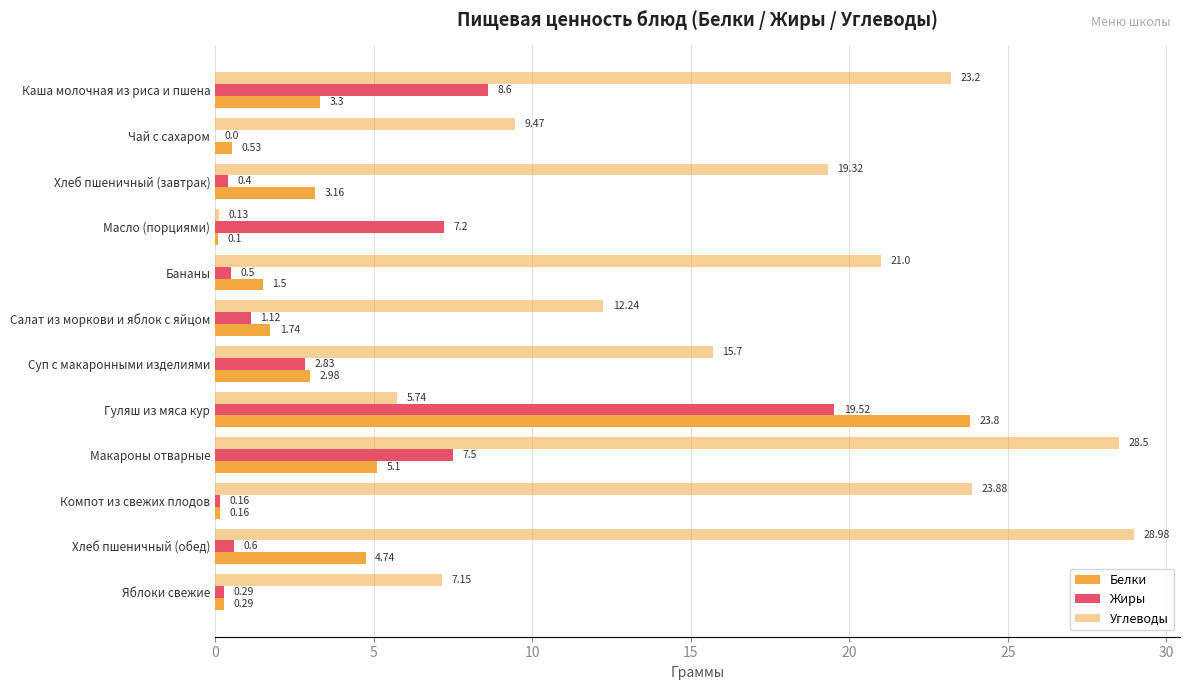

Count the number of categories in the chart.

12